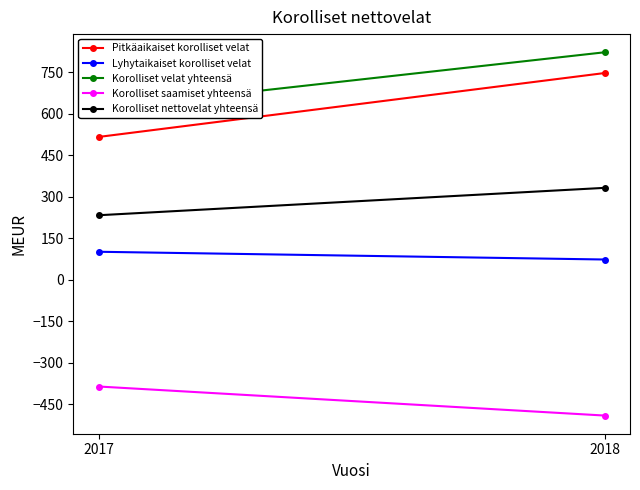

Which series has the largest total across all categories?

Korolliset velat yhteensä